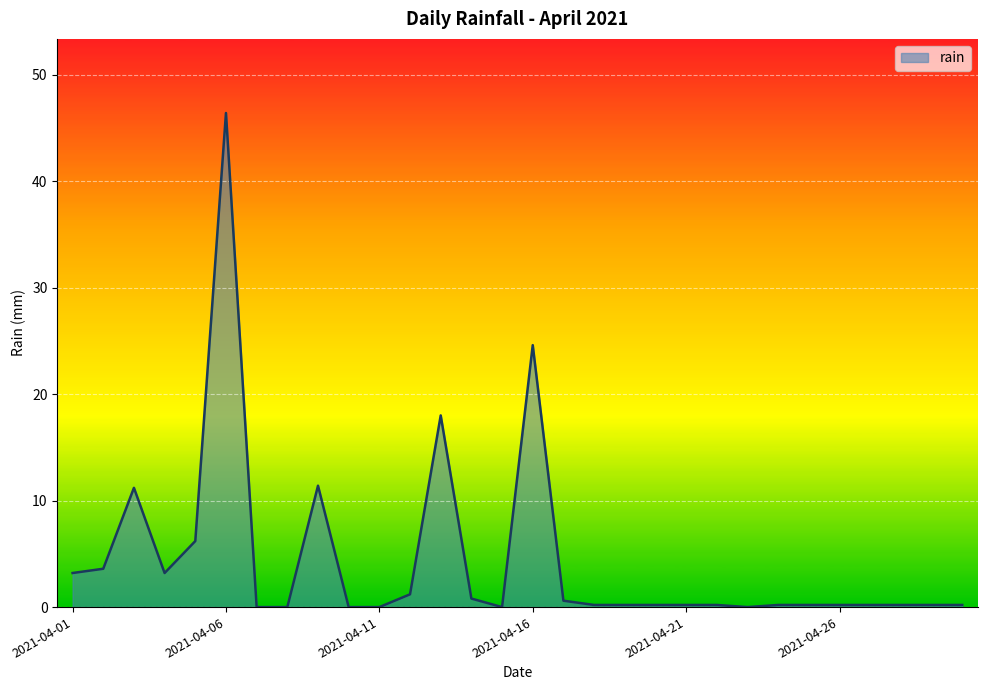

What is the greatest value displayed?

46.4